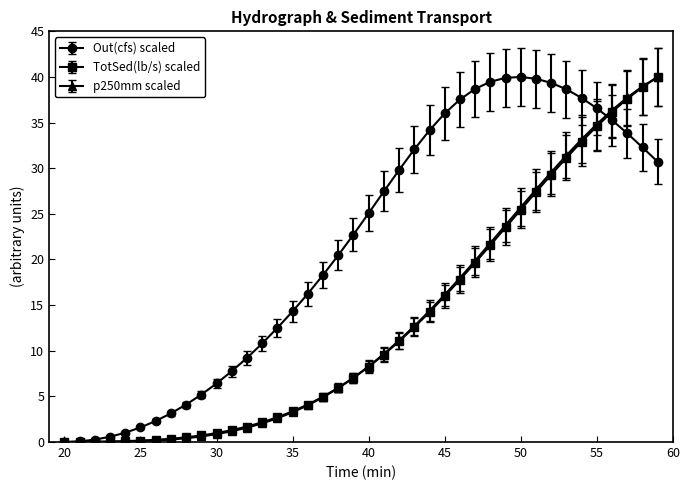

What is the value of the Out(cfs) scaled point at the 32nd from the left?

39.8